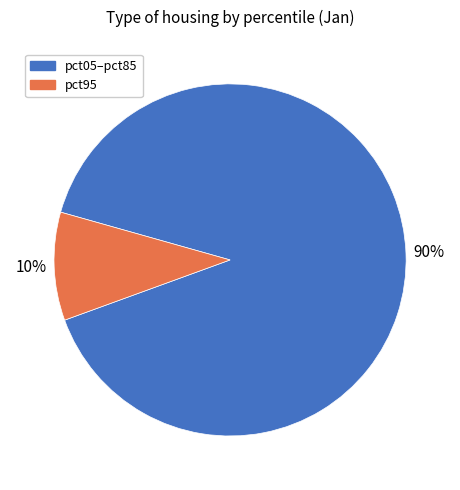

Is there a majority slice in this chart?

Yes